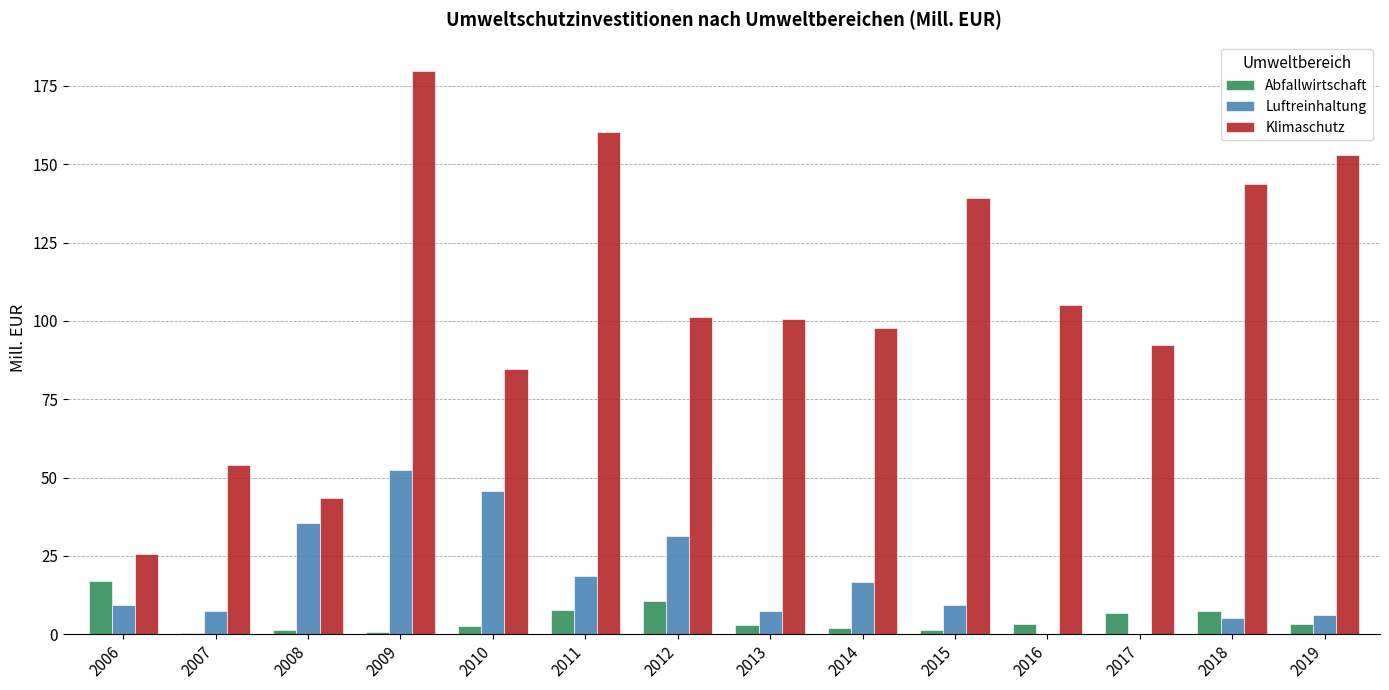

The value of Luftreinhaltung at 2018 is 5.2. True or false?

True